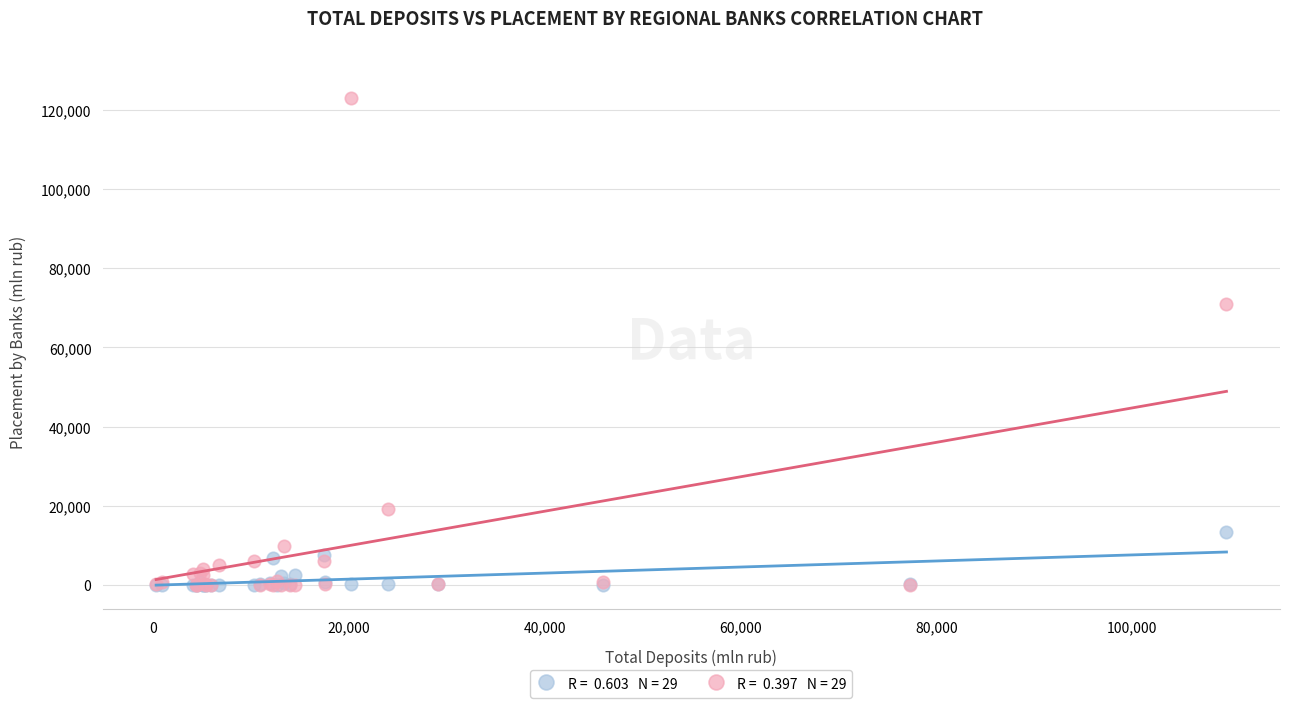

Across all series, what Y value is closest to 61489?

70906